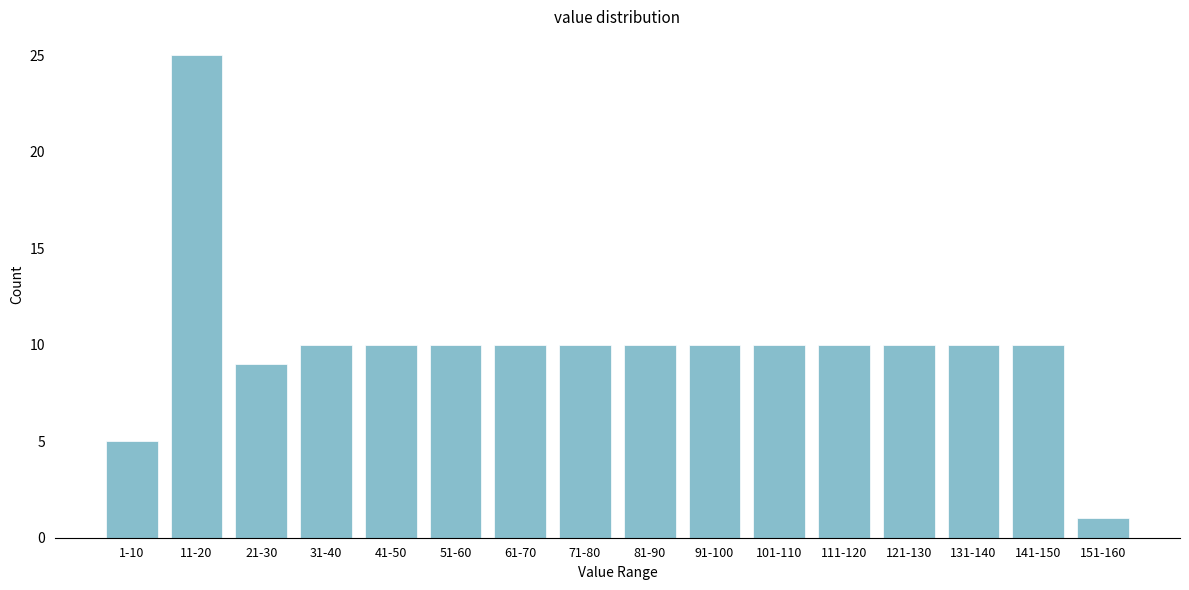

Reading left to right, transcribe all the data shown in this chart.

1-10=5	11-20=25	21-30=9	31-40=10	41-50=10	51-60=10	61-70=10	71-80=10	81-90=10	91-100=10	101-110=10	111-120=10	121-130=10	131-140=10	141-150=10	151-160=1